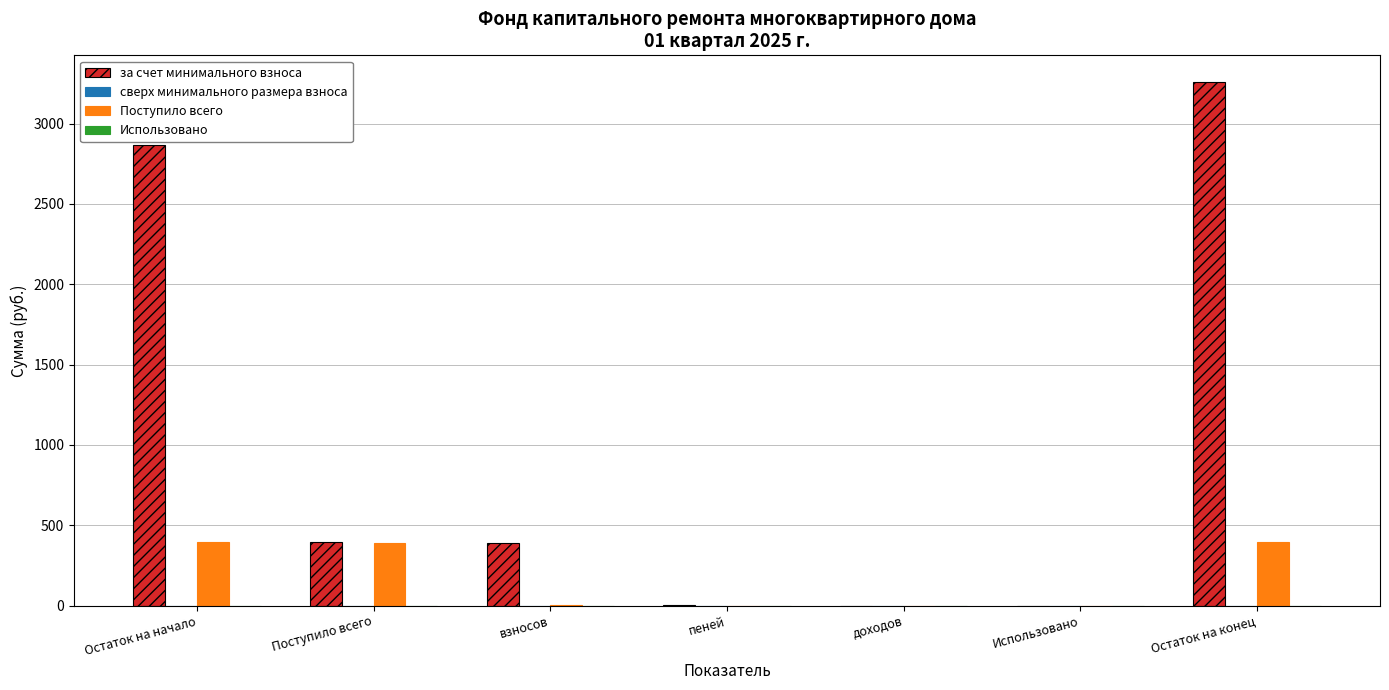

Is the value of за счет минимального взноса at Остаток на начало greater than the value of Поступило всего at пеней?

Yes